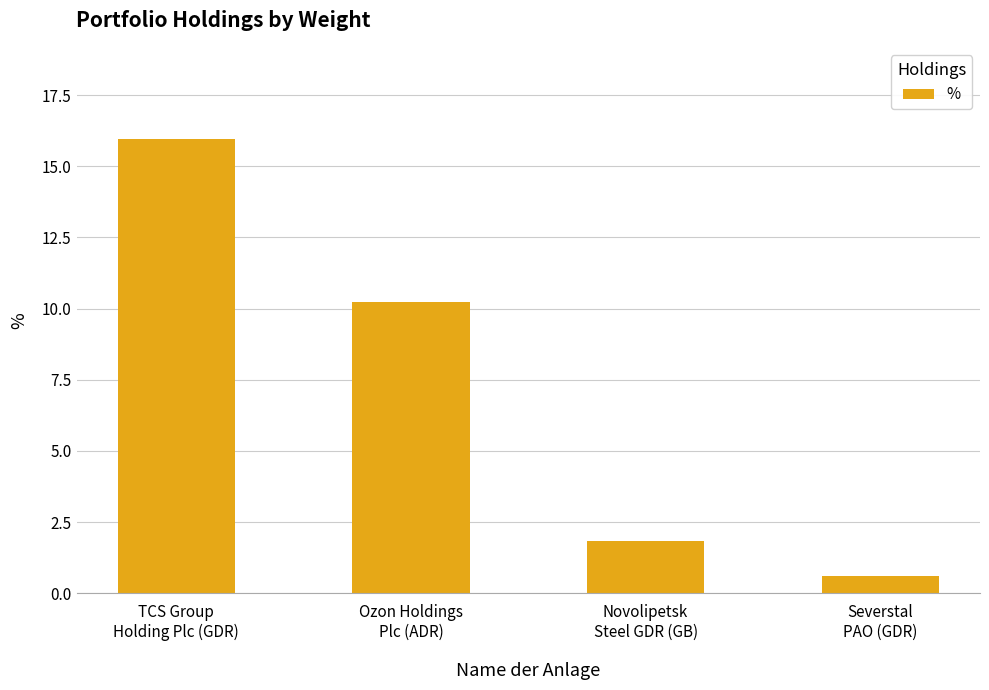

The value at Ozon Holdings
Plc (ADR) is 15.4. True or false?

False